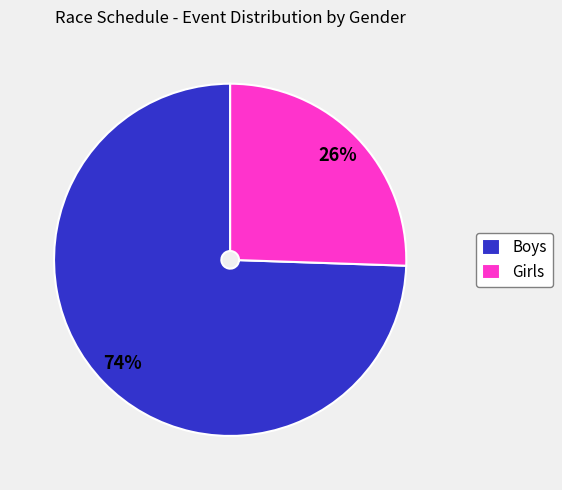

Is Girls the majority of the pie?

No